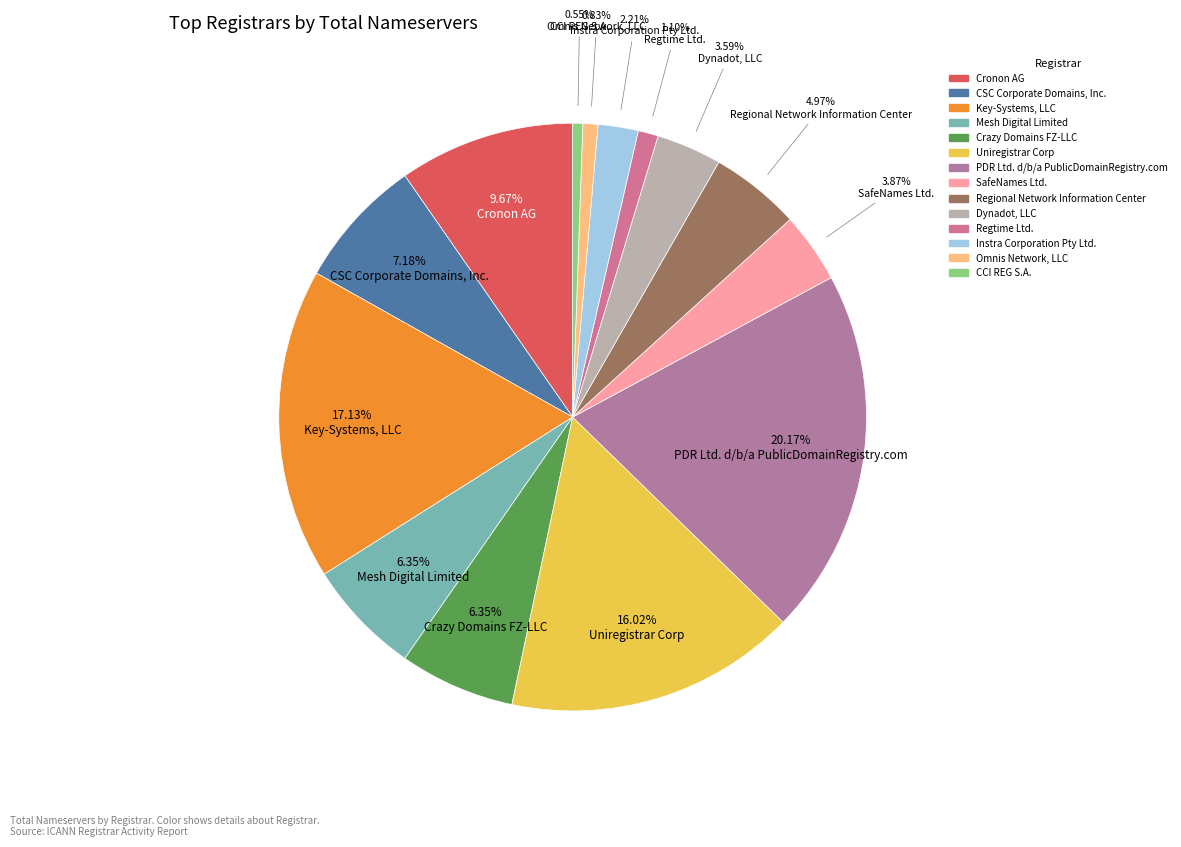

What percentage is the PDR Ltd. d/b/a PublicDomainRegistry.com slice, to the nearest percent?

20%